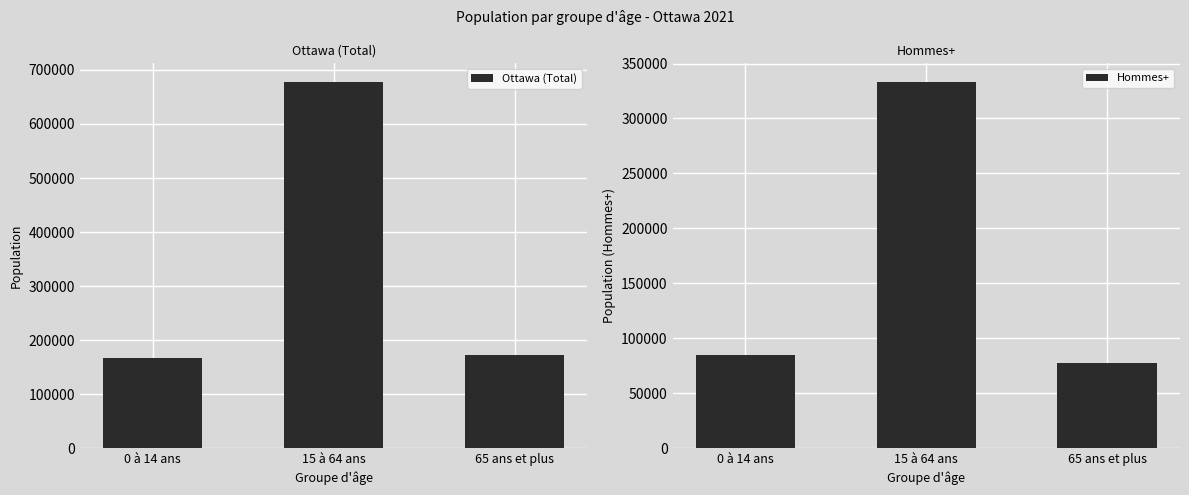

What is the value of the Hommes+ bar at the 1st from the left?

84820